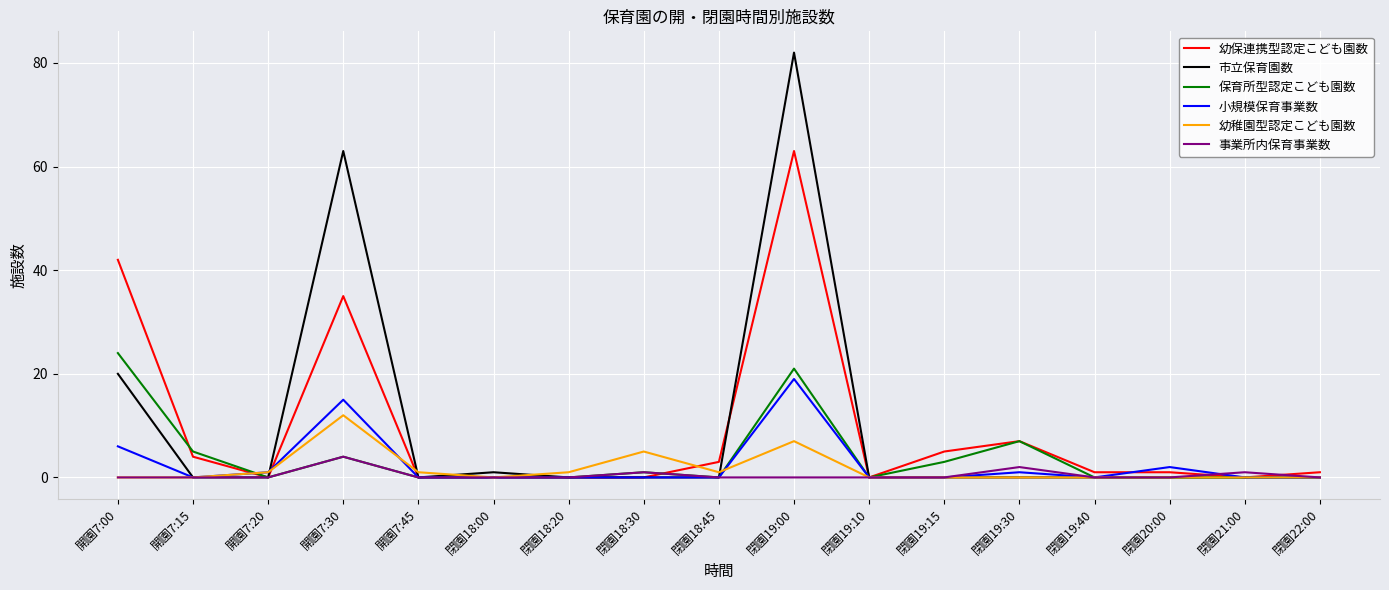

True or false: 市立保育園数 has more than 0 interior local peaks.

True